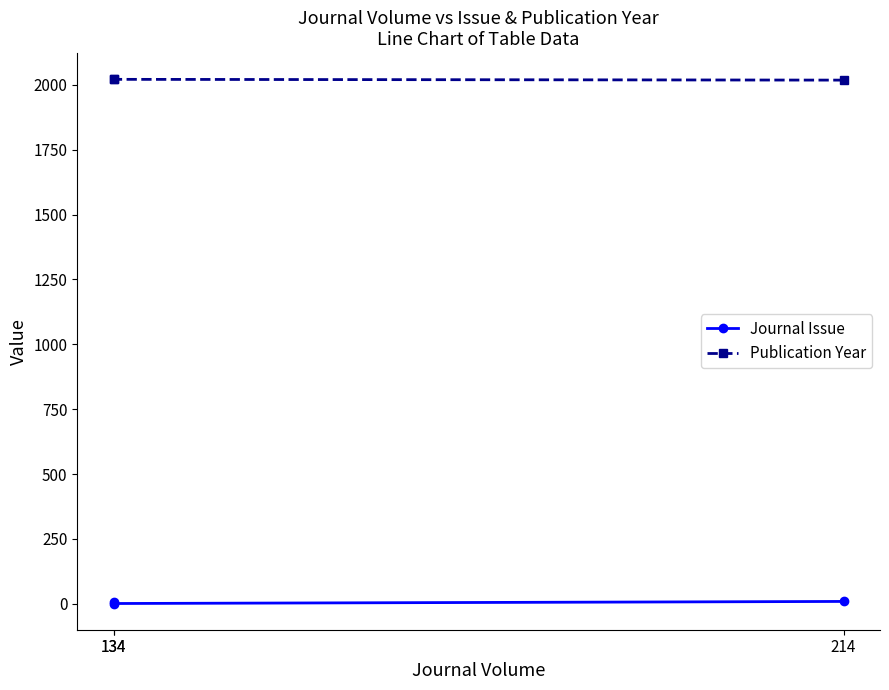

Which series changed the most between 134 and 134?

Journal Issue